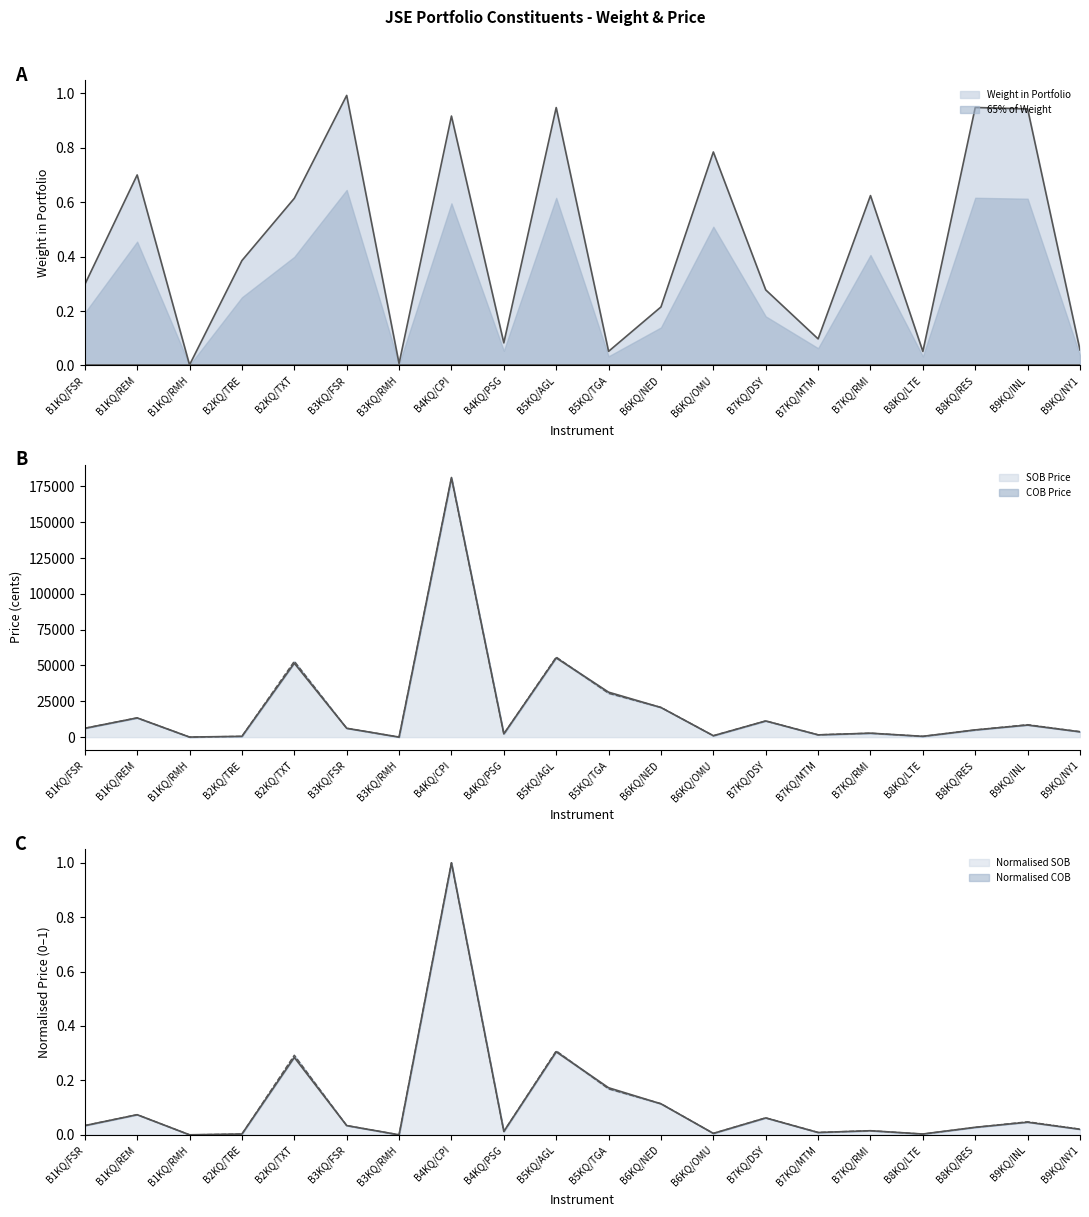

What is the difference between the second highest and second lowest values in the COB Price series?

55841.0